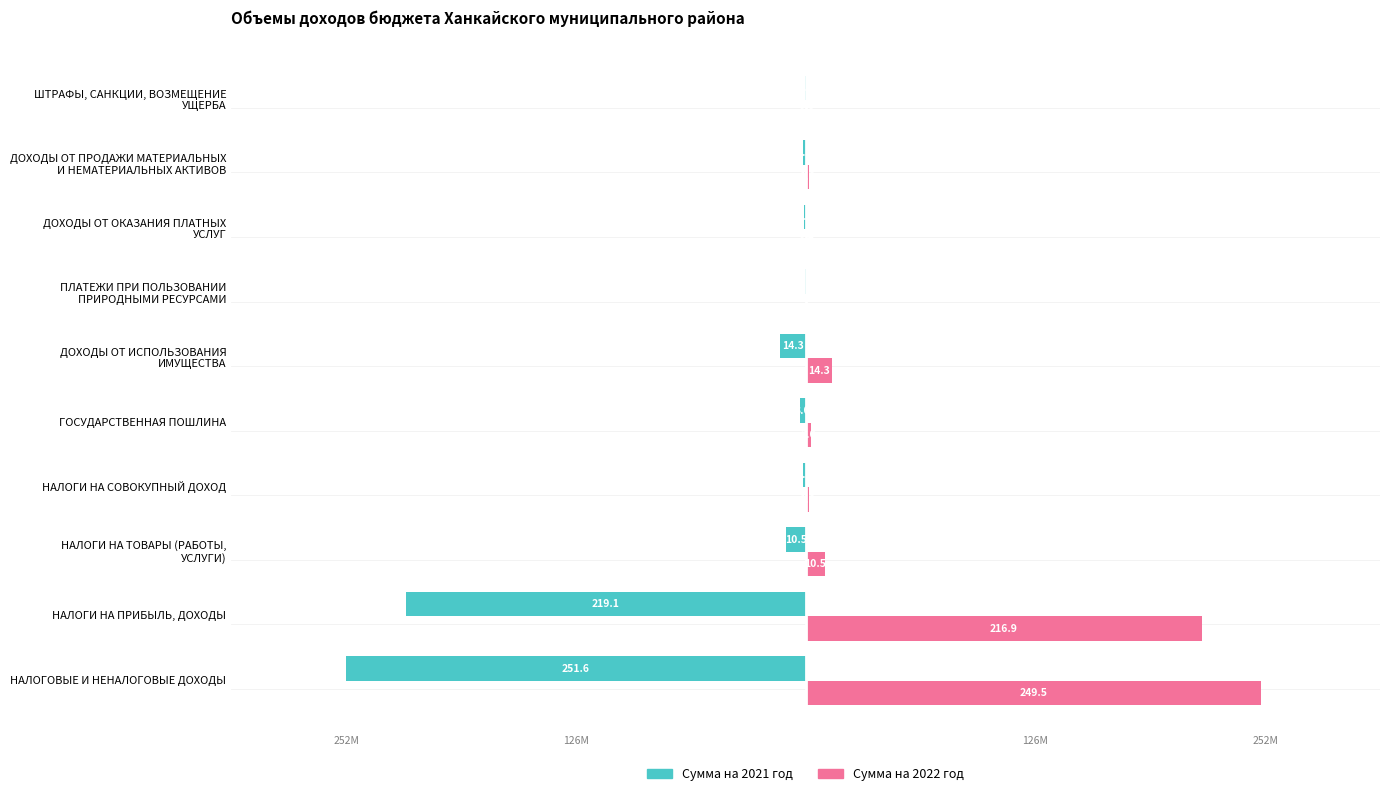

Which series has the largest total across all categories?

Сумма на 2022 год